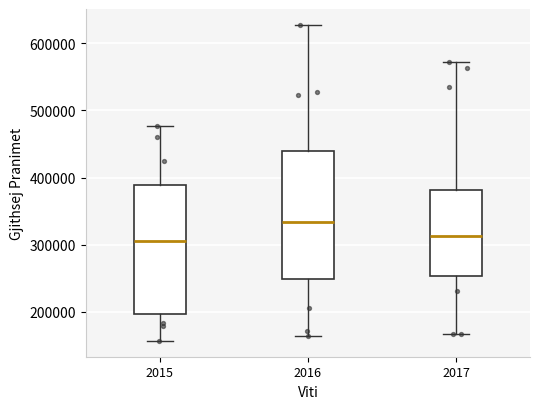

Reading left to right, read every box against the y-axis: the position of its median line, the range the box covers, and the ends of its whiskers. The values are not printed on the chart, so give them approximately, as read against the axis.

2015: median 300000, box 200000 to 390000, whiskers 160000 to 480000
2016: median 330000, box 250000 to 440000, whiskers 160000 to 630000
2017: median 310000, box 250000 to 380000, whiskers 170000 to 570000